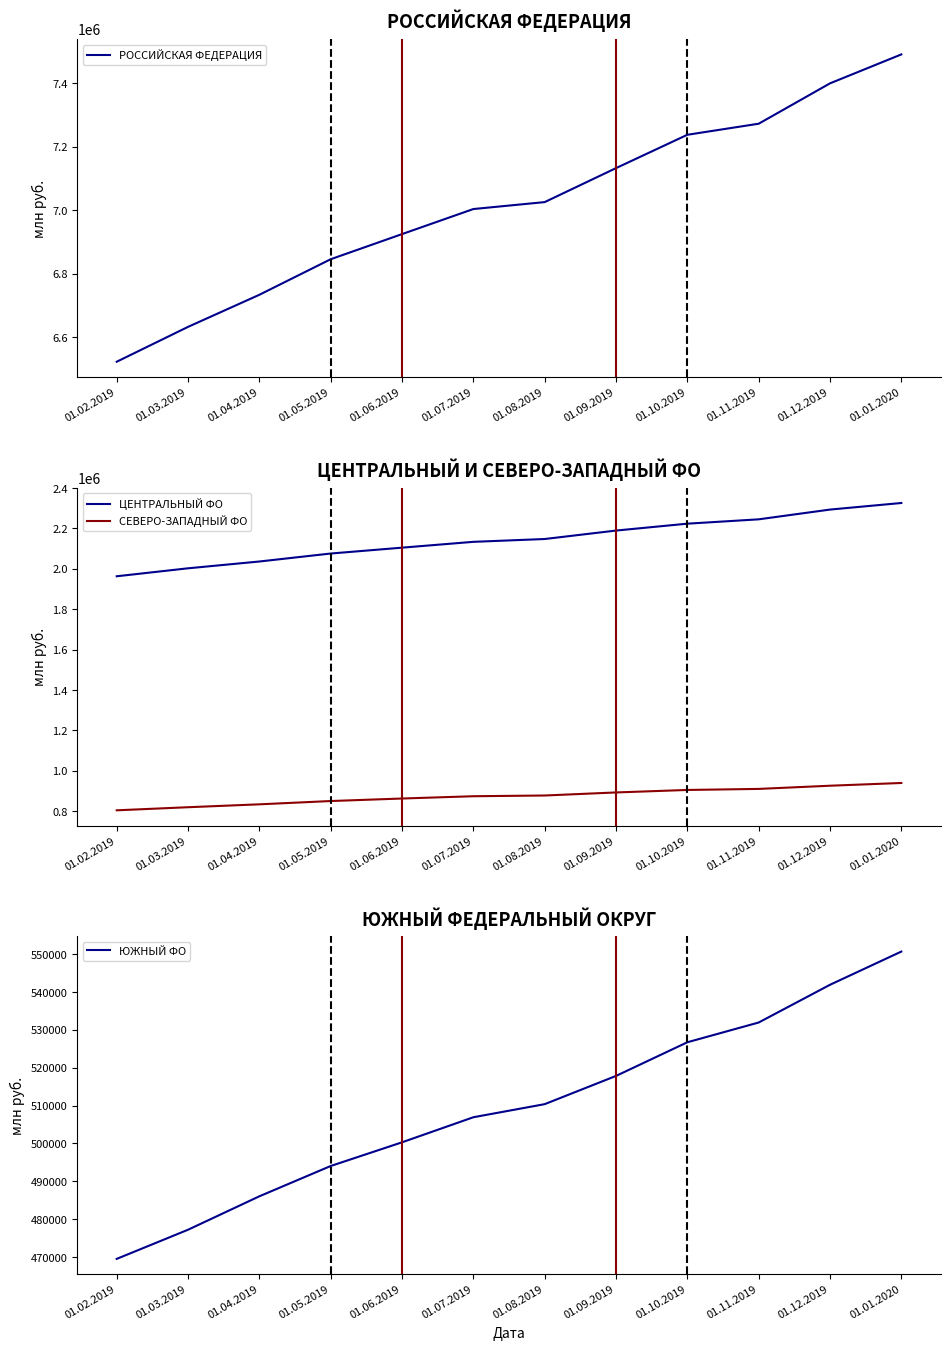

Does the chart have visible grid lines?

No